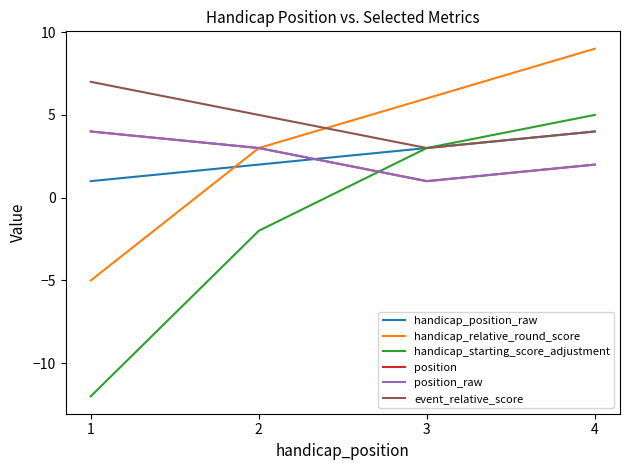

Is the value of event_relative_score at 4 greater than the value of position_raw at 1?

No